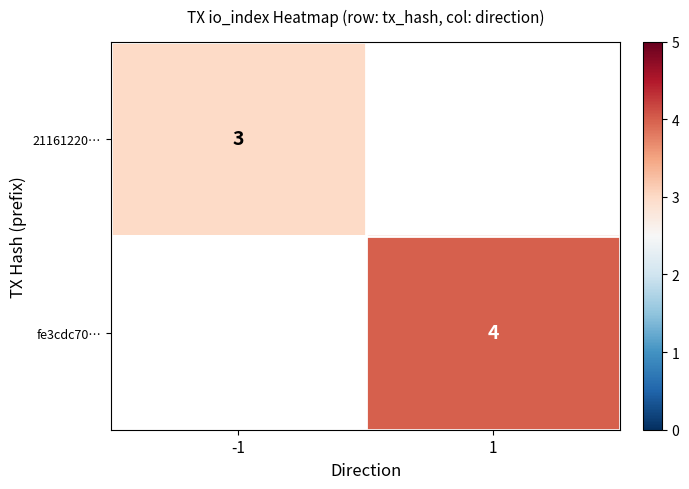

The value of 21161220… at -1 is 3. True or false?

True